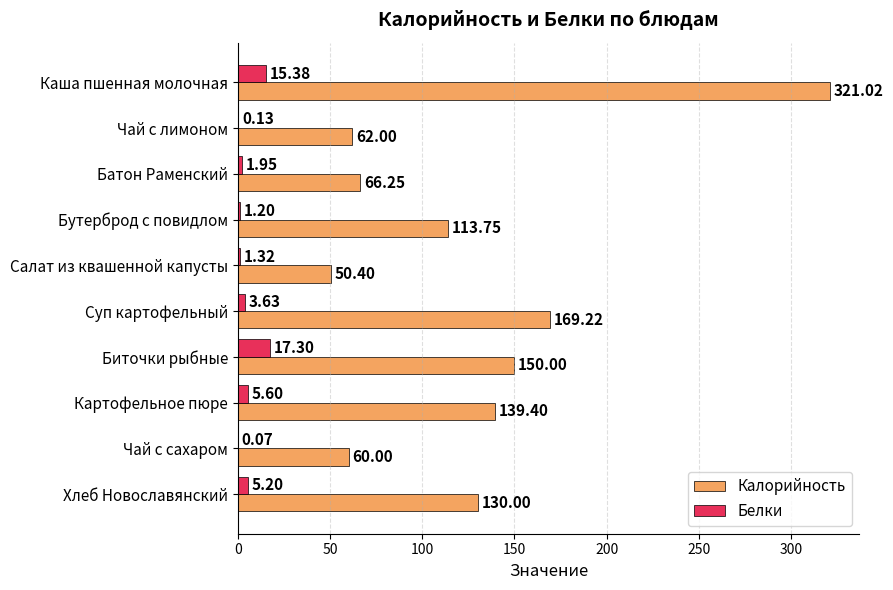

What are all the series names shown in the legend?

Калорийность, Белки